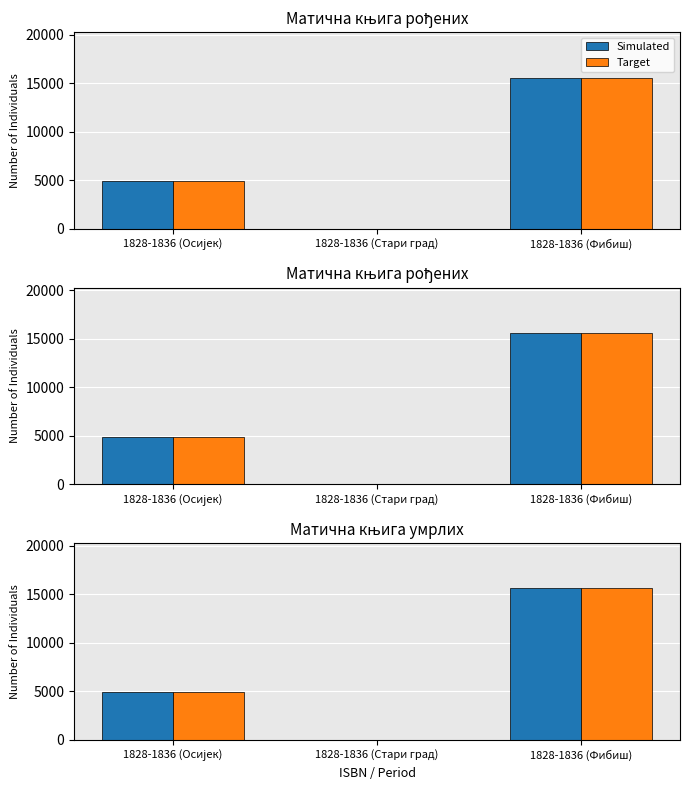

What is the label of the 2nd bar from the right?

1828-1836 (Стари град)